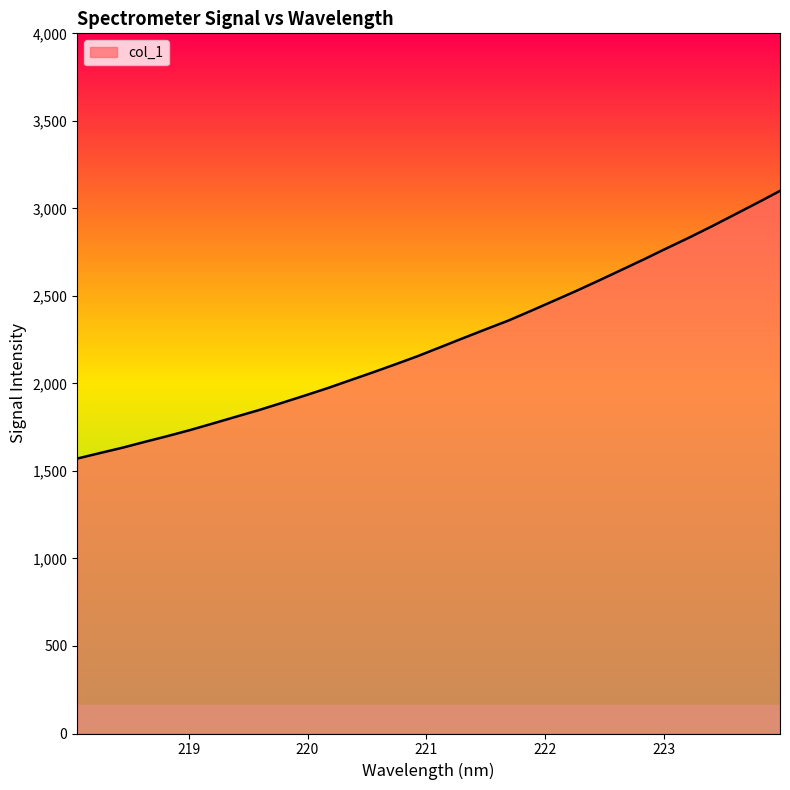

What is the difference between the maximum and minimum values?

1529.3